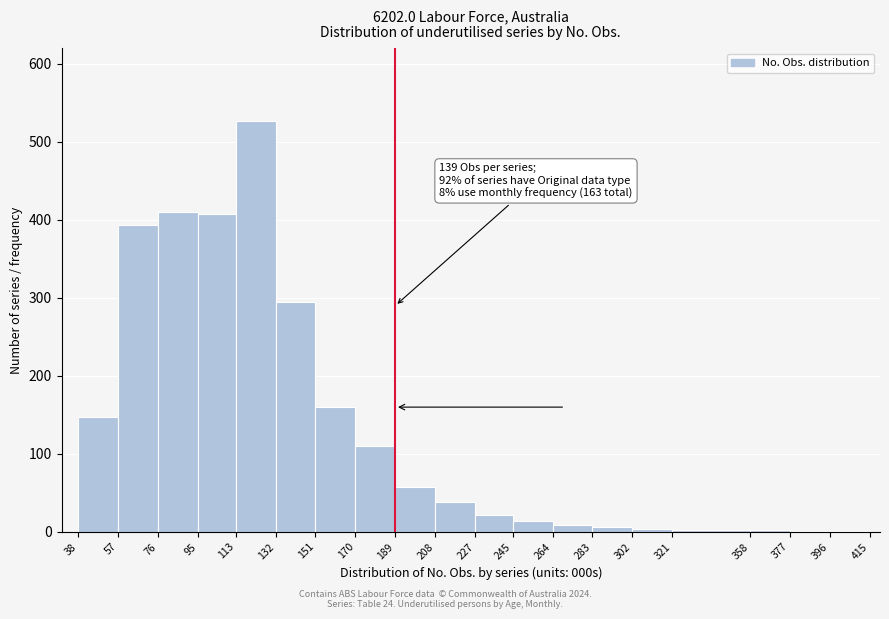

Which range on the x-axis has the tallest bar?

113 to 132